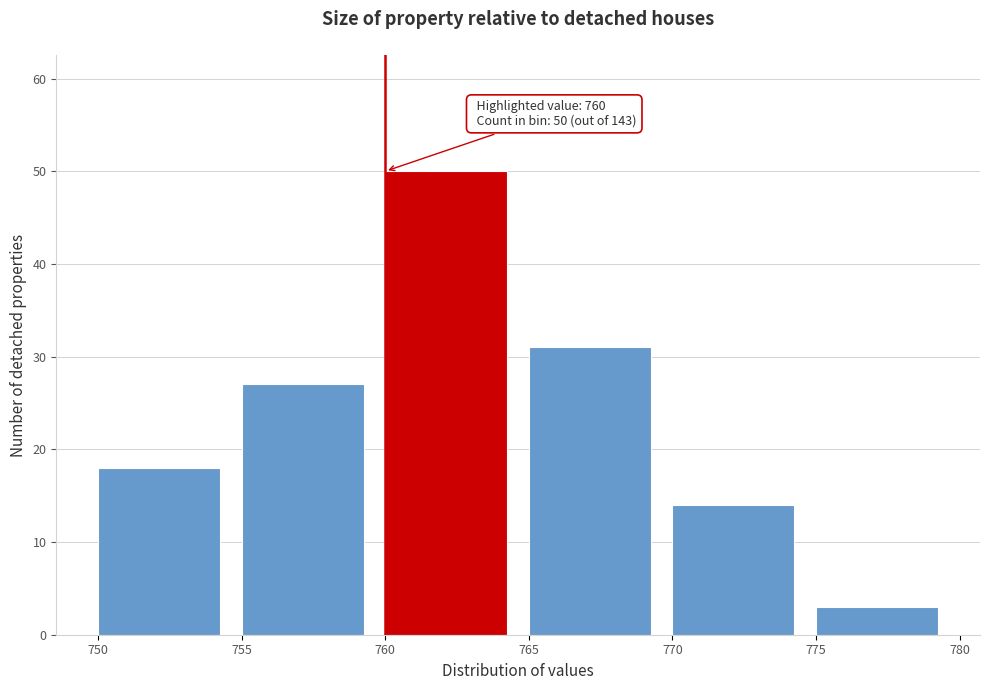

Over which range of the x-axis is the bar tallest?

760 to 765